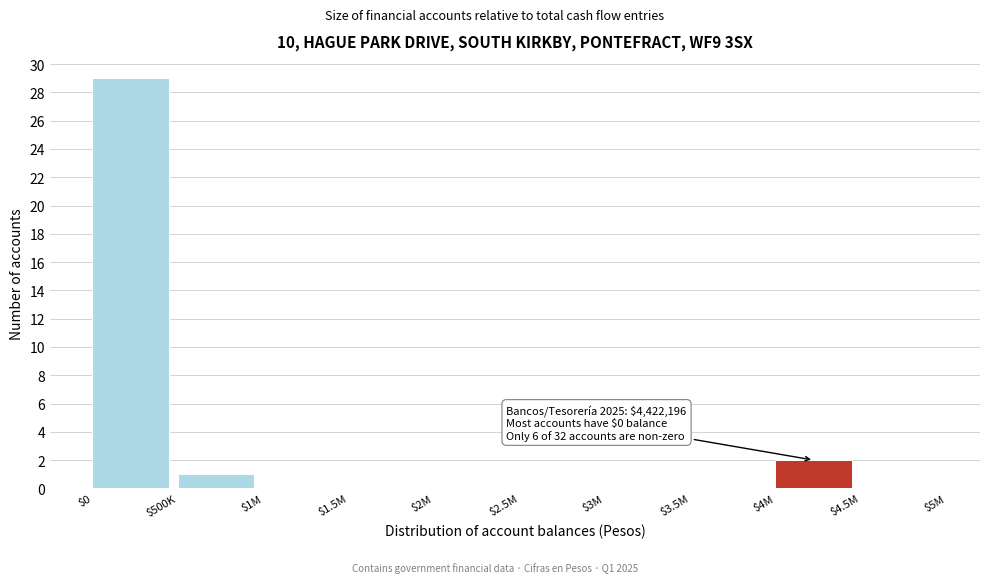

At which label is the value closest to 14?

$4M